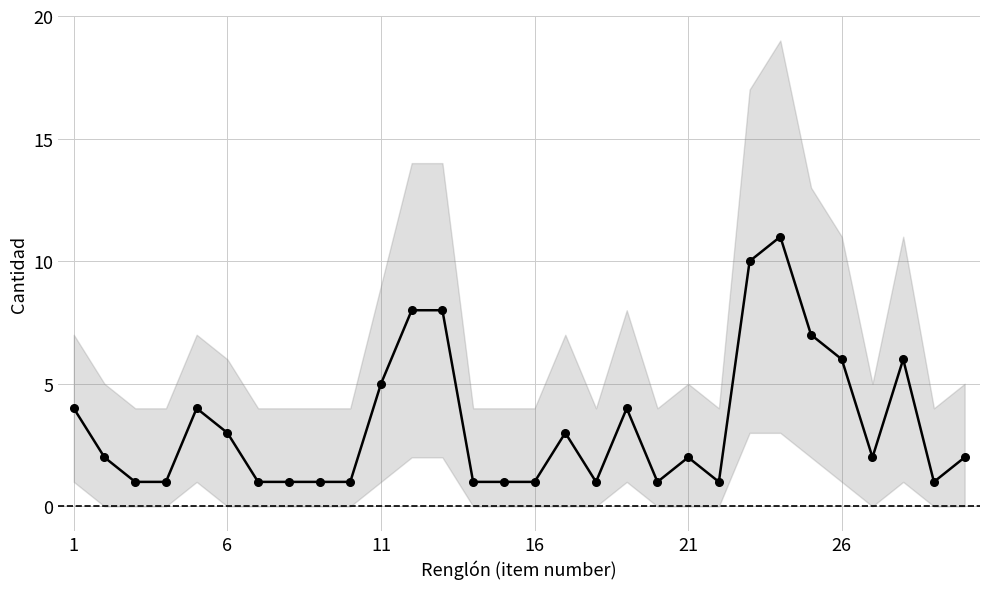

How many data points are less than 2?

13